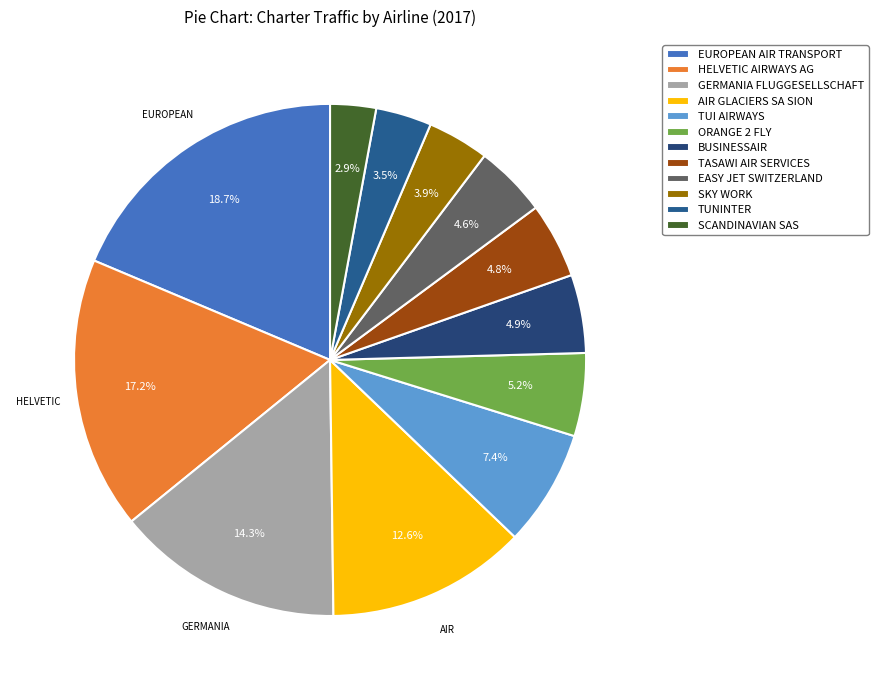

Count the number of slices in the pie.

12